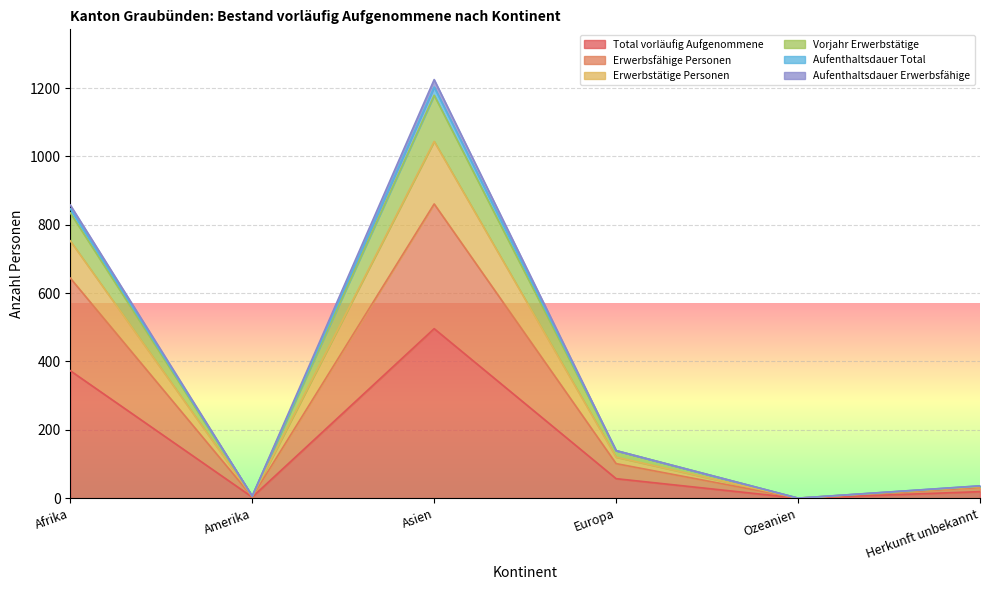

At which label is Total vorläufig Aufgenommene closest to 248?

Afrika